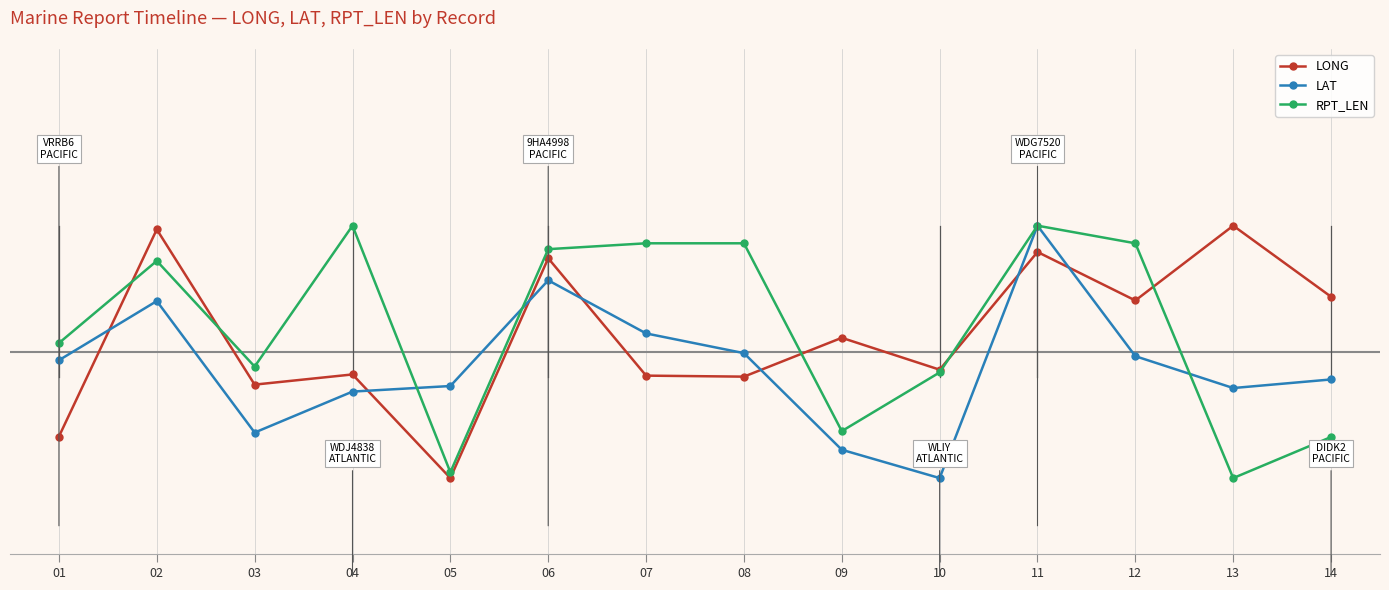

Rank the categories by LONG value from lowest to highest.

05, 01, 03, 08, 07, 04, 10, 09, 12, 14, 06, 11, 02, 13